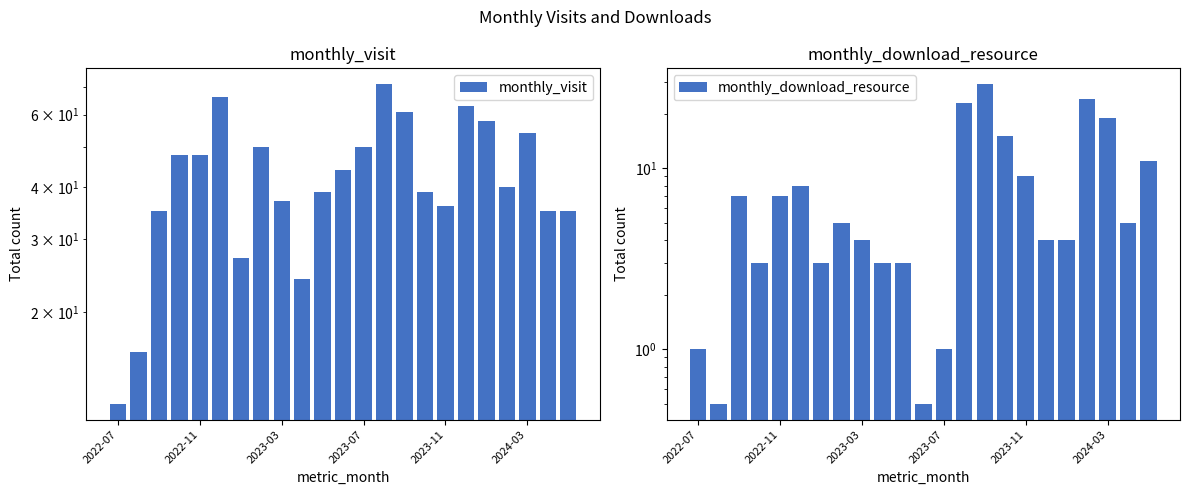

True or false: monthly_visit has a value of 9.8 at 10.

False